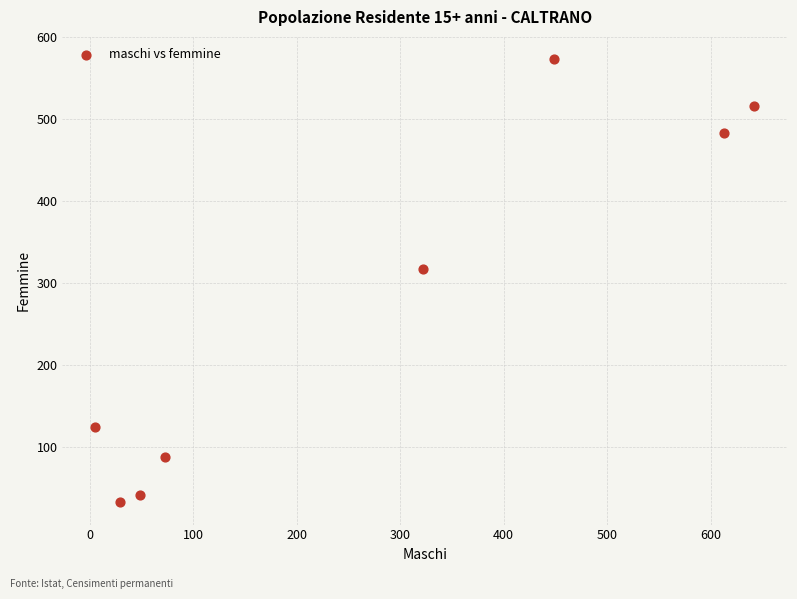

What is the range of X values (max minus min)?

636.4